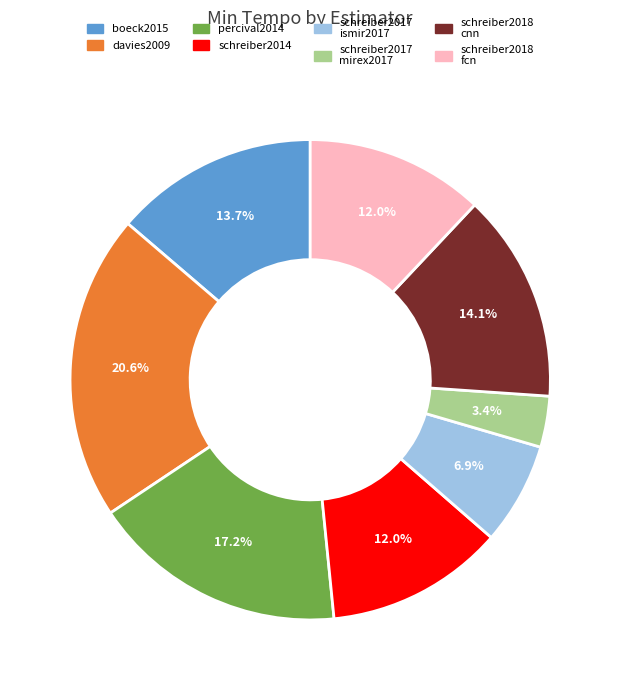

Between percival2014 and schreiber2014, which is larger?

percival2014